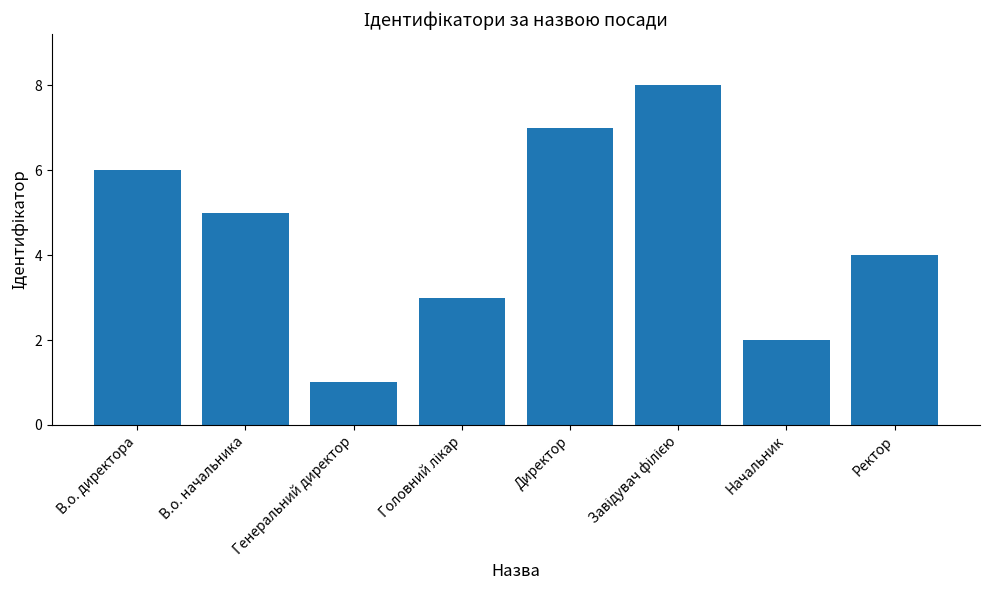

What is the sum of the values at Ректор and Генеральний директор?

5